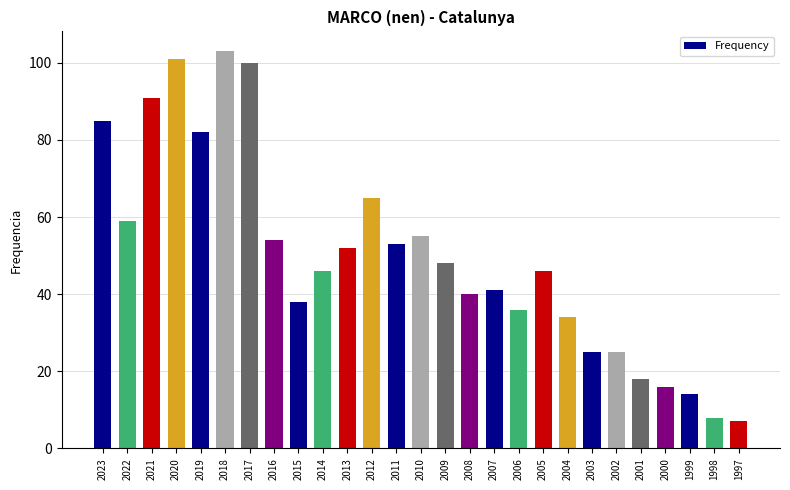

Count the number of data series in this chart.

1